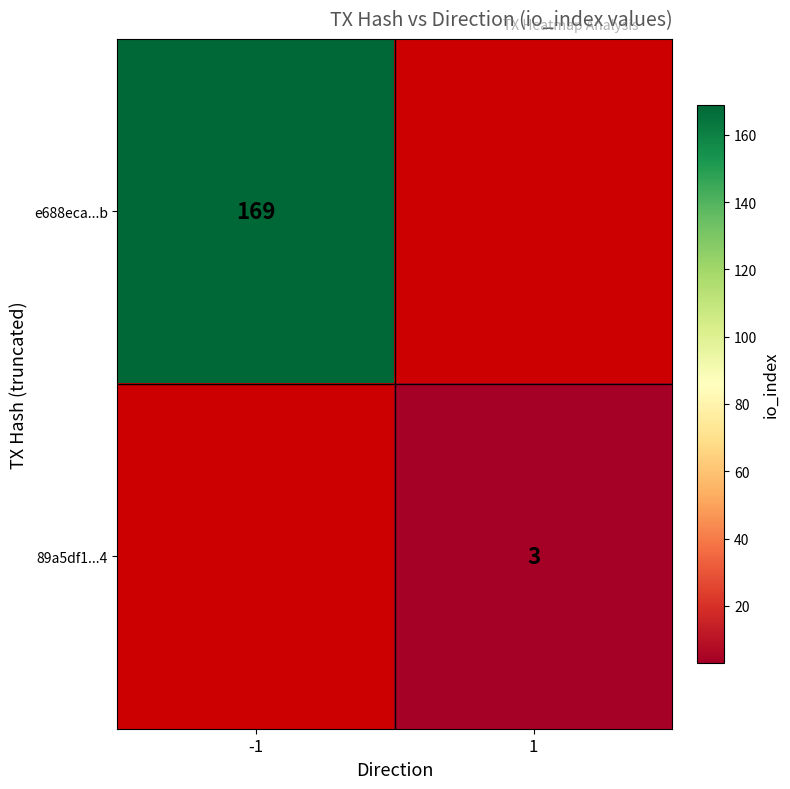

True or false: e688eca...b has a value of 246 at -1.

False